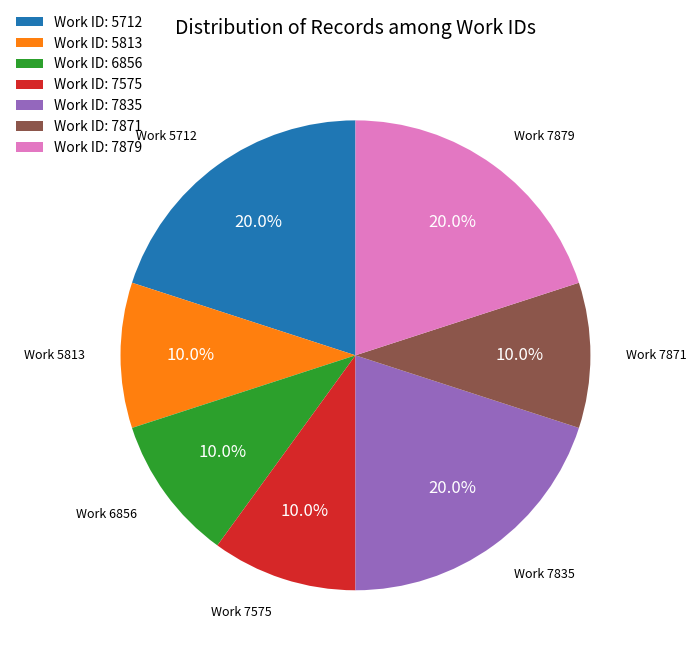

Does any single category account for the majority?

No